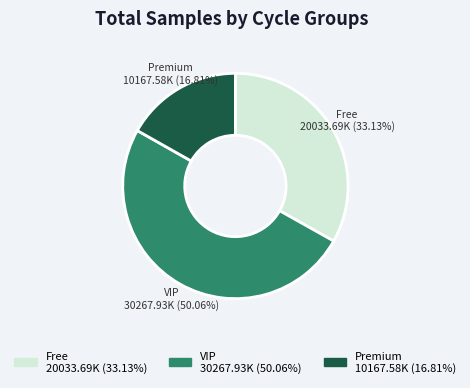

Between Free 20033.69K (33.13%) and VIP 30267.93K (50.06%), which is larger?

VIP 30267.93K (50.06%)